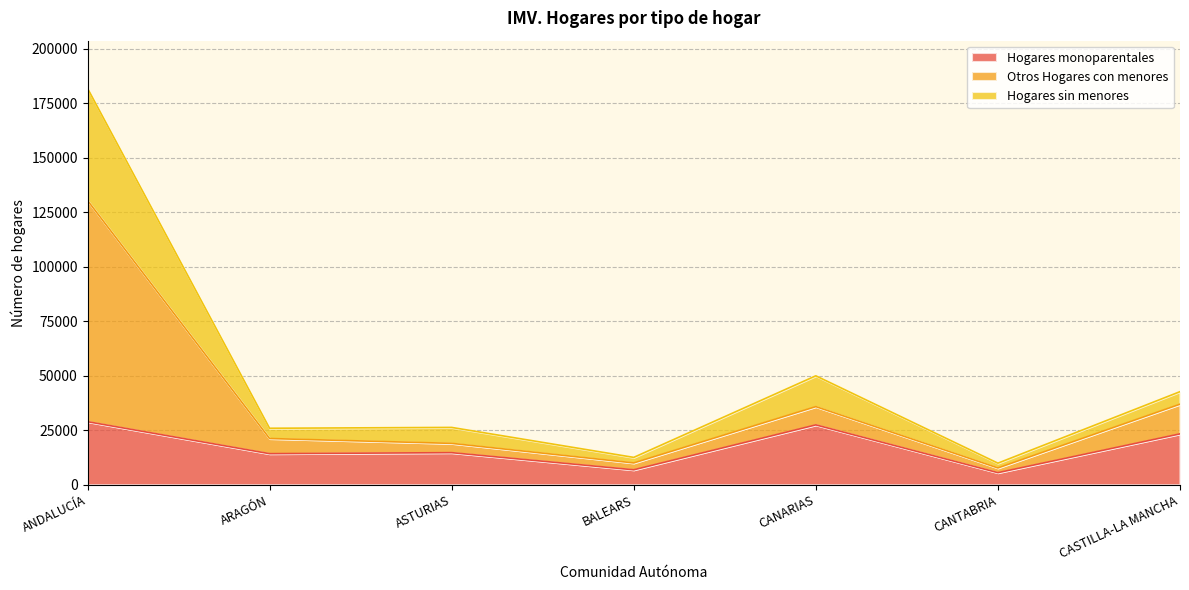

The Hogares monoparentales series shows 5547 at CANTABRIA. True or false?

True